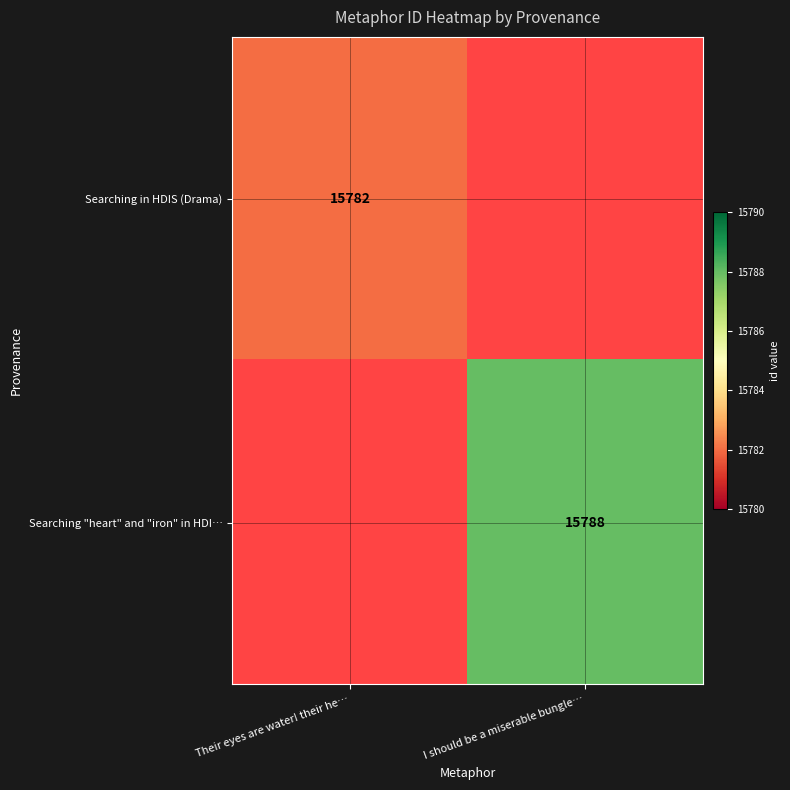

Is it true that Searching "heart" and "iron" in HDI… equals 26318 at I should be a miserable bungle…?

False